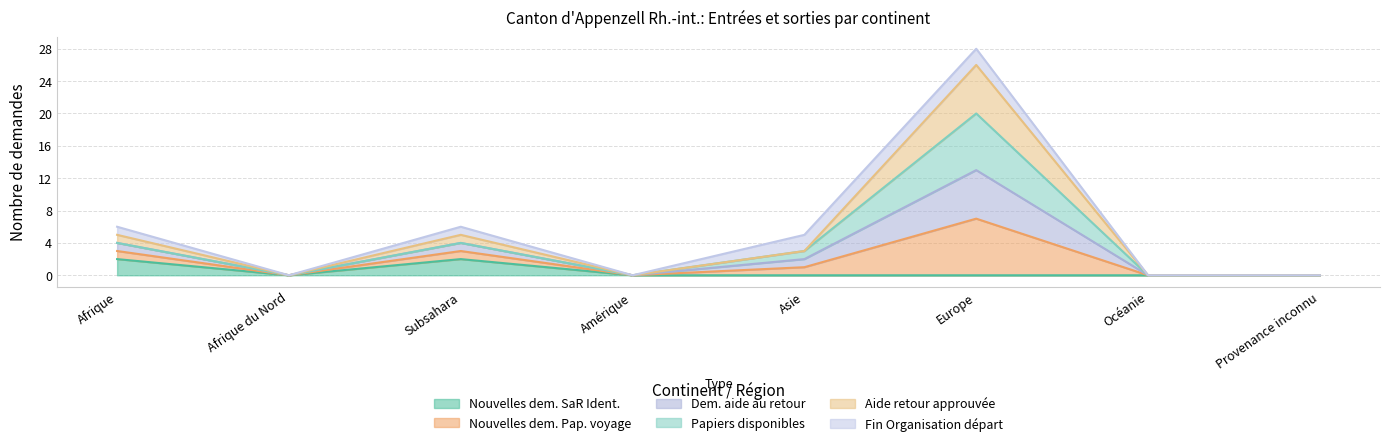

What position from the left is Europe?

6